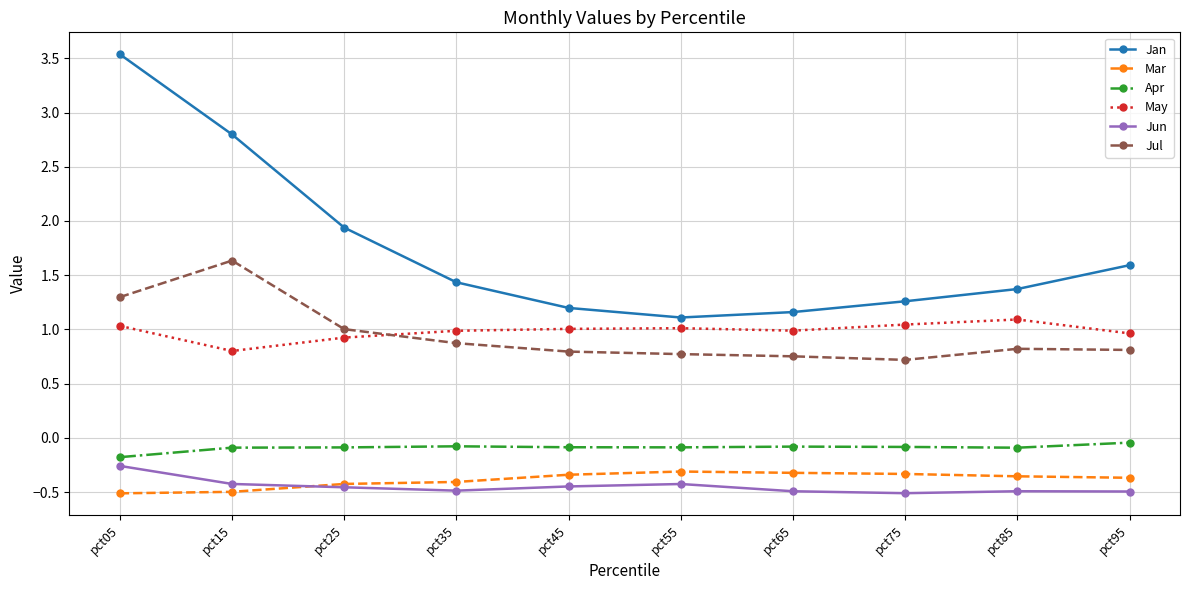

Which series has the largest range (max minus min)?

Jan